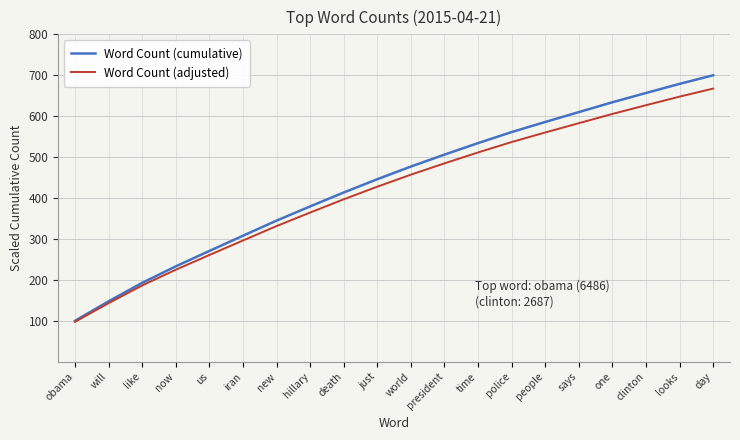

Is it true that Word Count (cumulative) equals 656.7 at clinton?

True